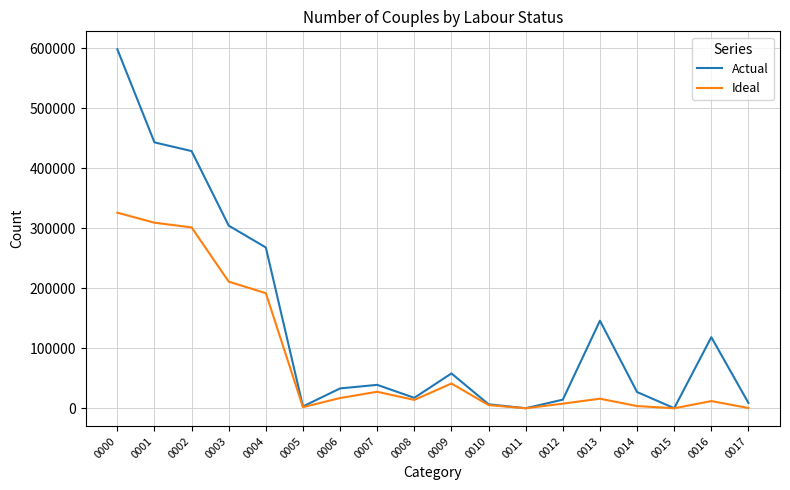

At which category does the chart reach its peak across all series?

0000